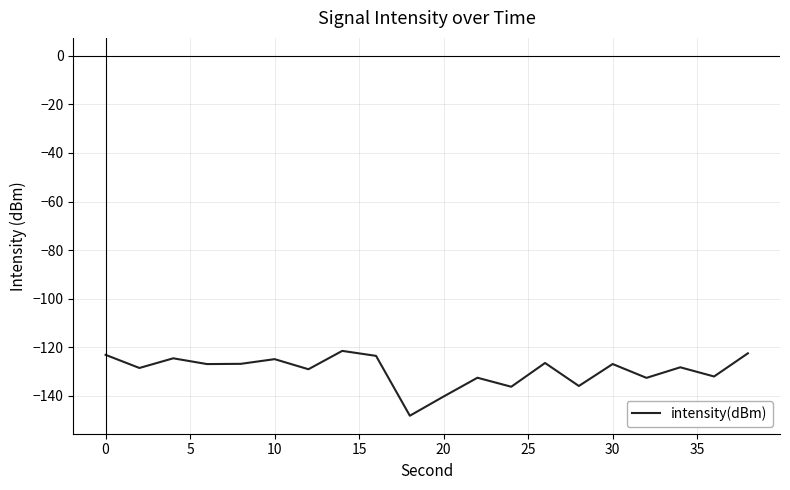

What is the minimum value shown in the chart?

-148.2